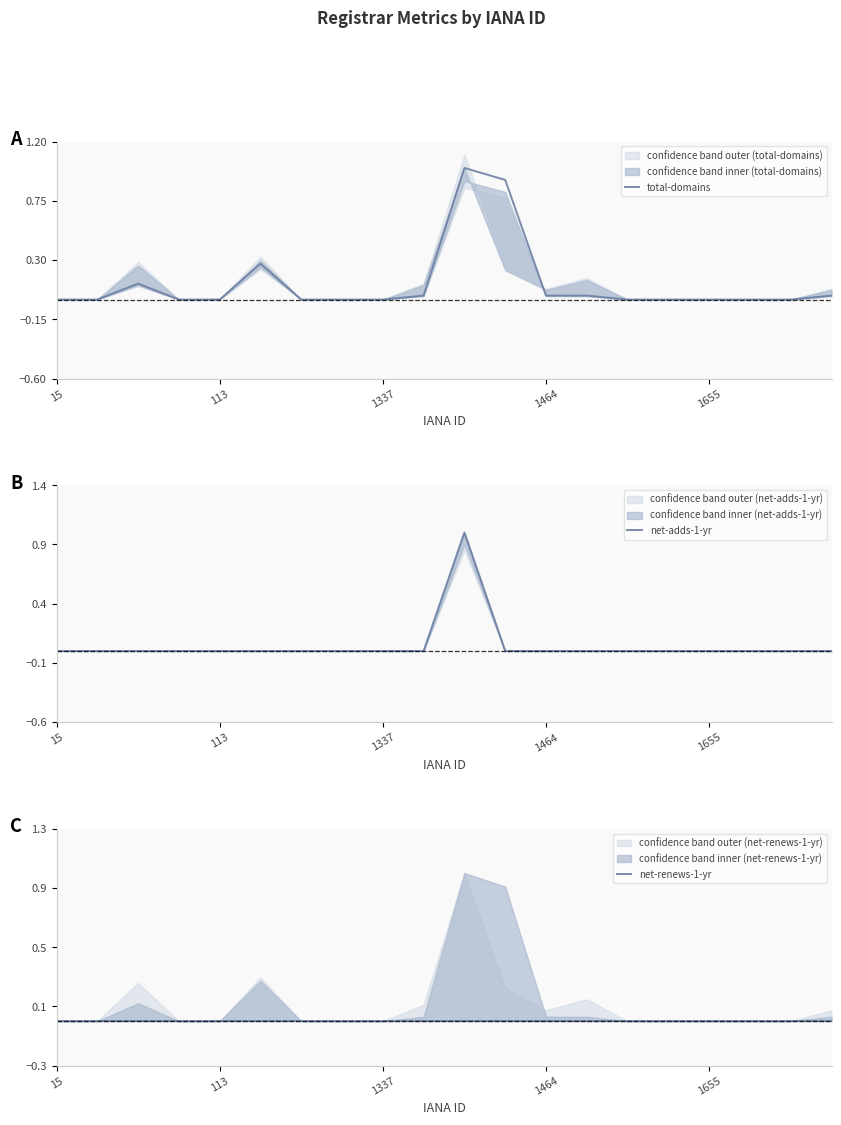

Which category has the lowest value in the total-domains series?

15